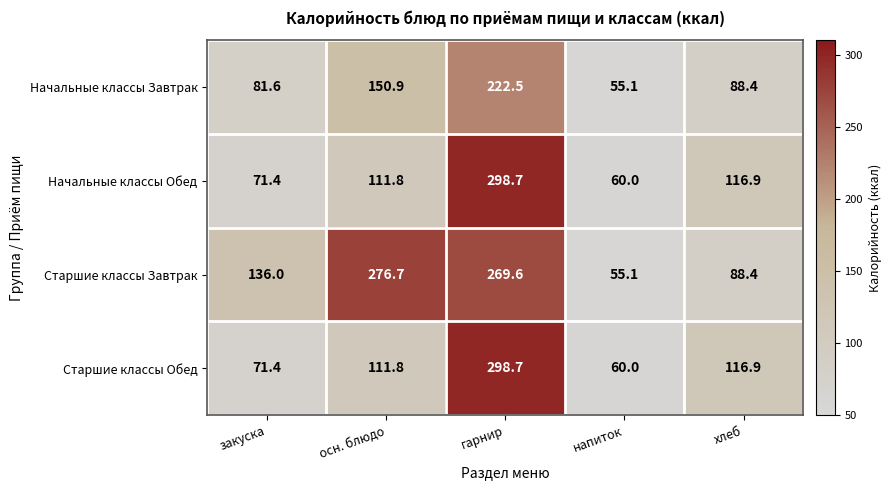

Reading right to left, what are all the values shown in this chart?

Начальные классы Завтрак: 88.4	55.1	222.5	150.9	81.6
Начальные классы Обед: 116.9	60.0	298.7	111.8	71.4
Старшие классы Завтрак: 88.4	55.1	269.6	276.7	136.0
Старшие классы Обед: 116.9	60.0	298.7	111.8	71.4